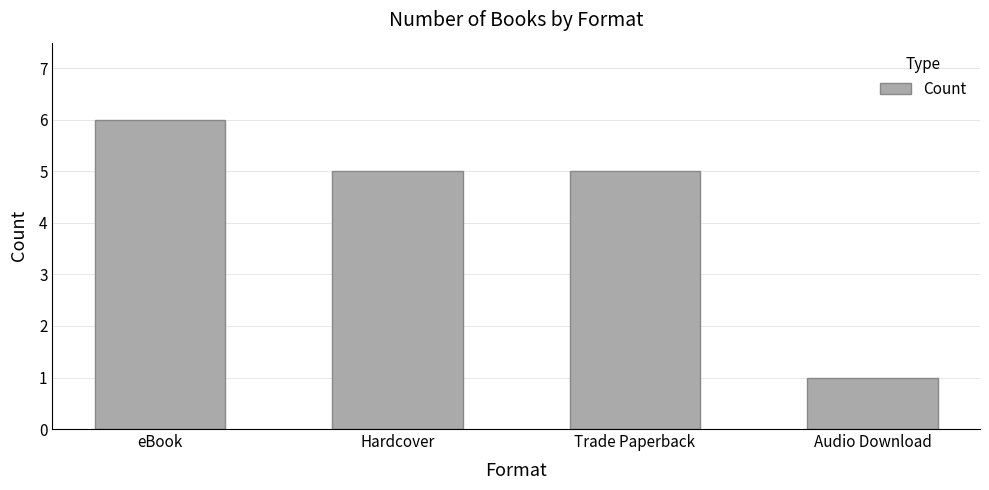

What is the value of the 1st bar from the left?

6